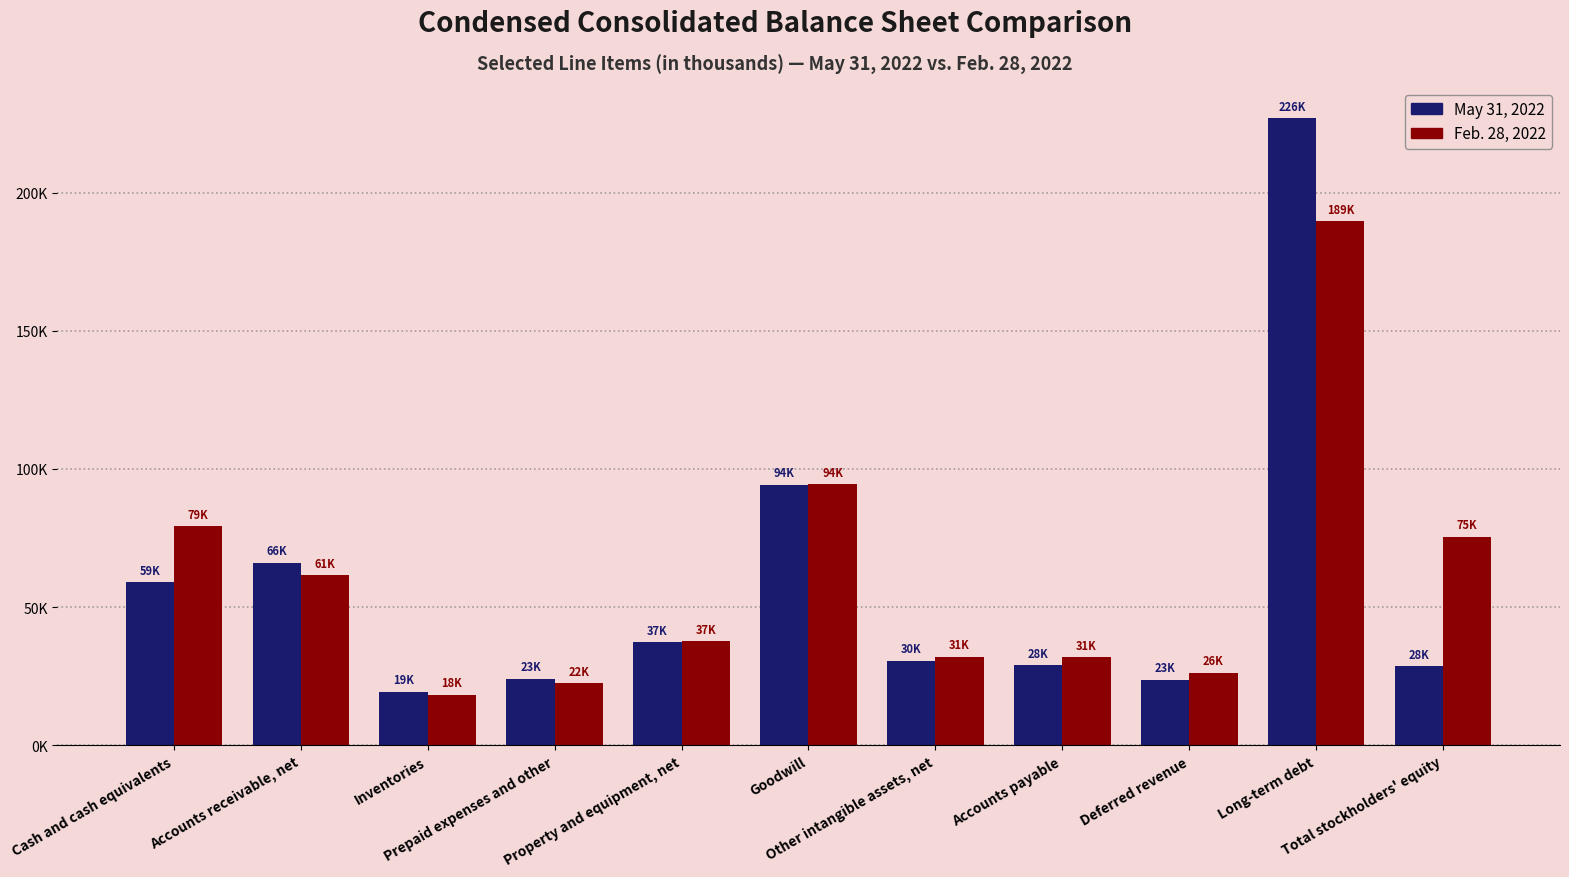

The May 31, 2022 series shows 30553 at Other intangible assets, net. True or false?

True